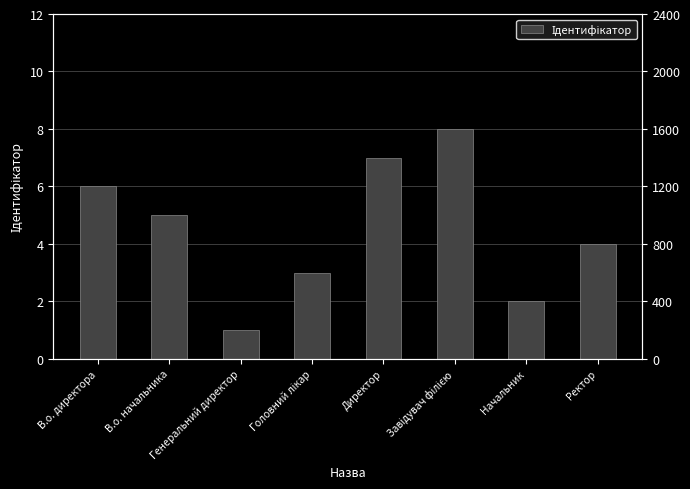

What is the value of the 5th bar from the left?

7